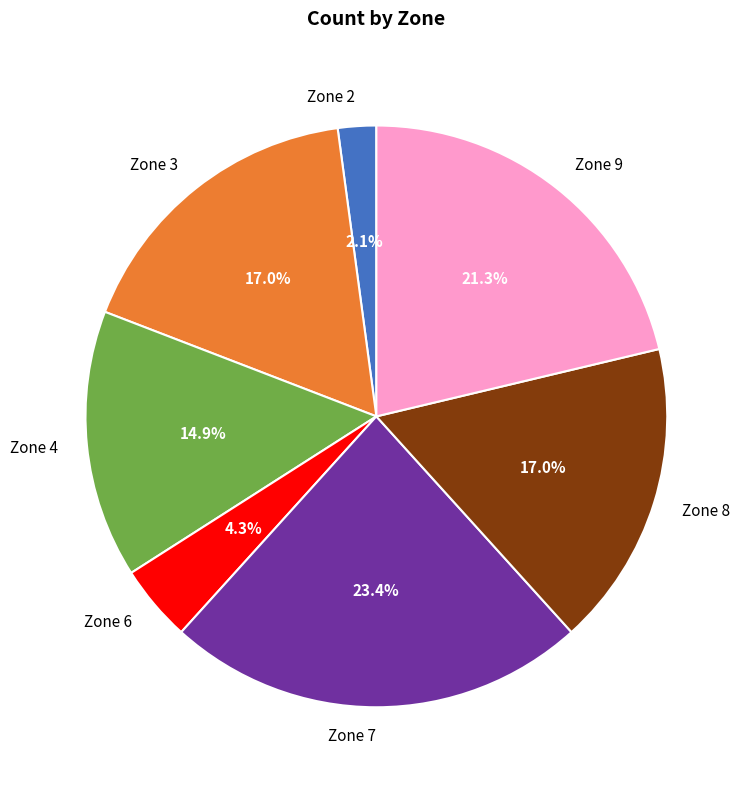

Is there any slice that represents more than half of the pie?

No